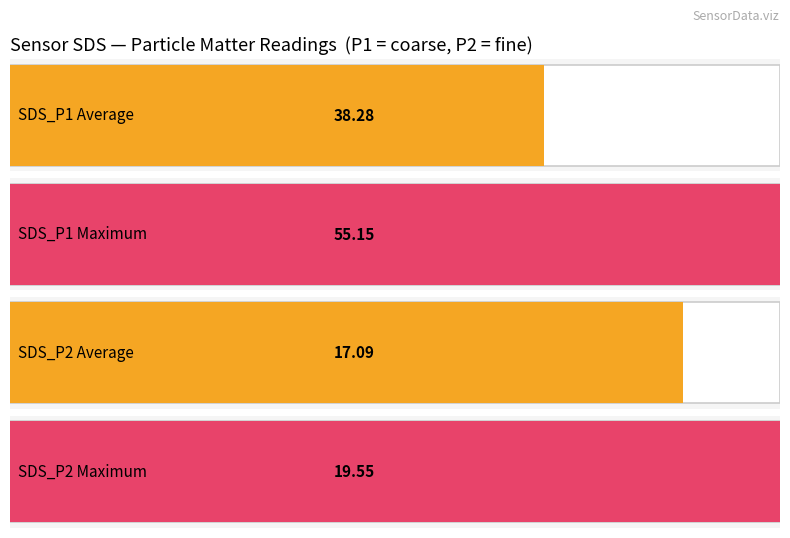

What is the average value of the SDS_P1 series?

38.3